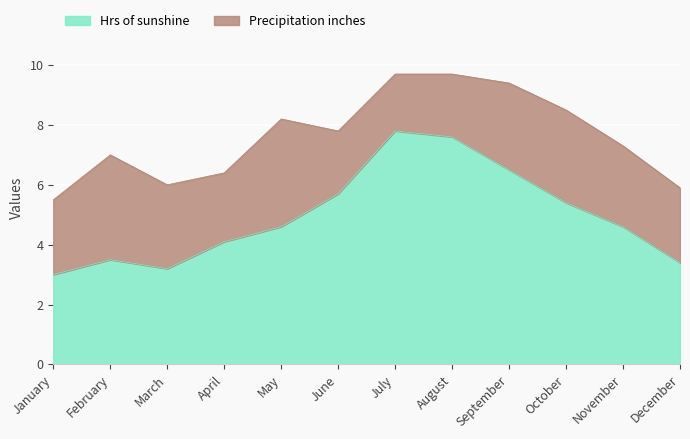

The chart shows a value of 4.1 at April. True or false?

True